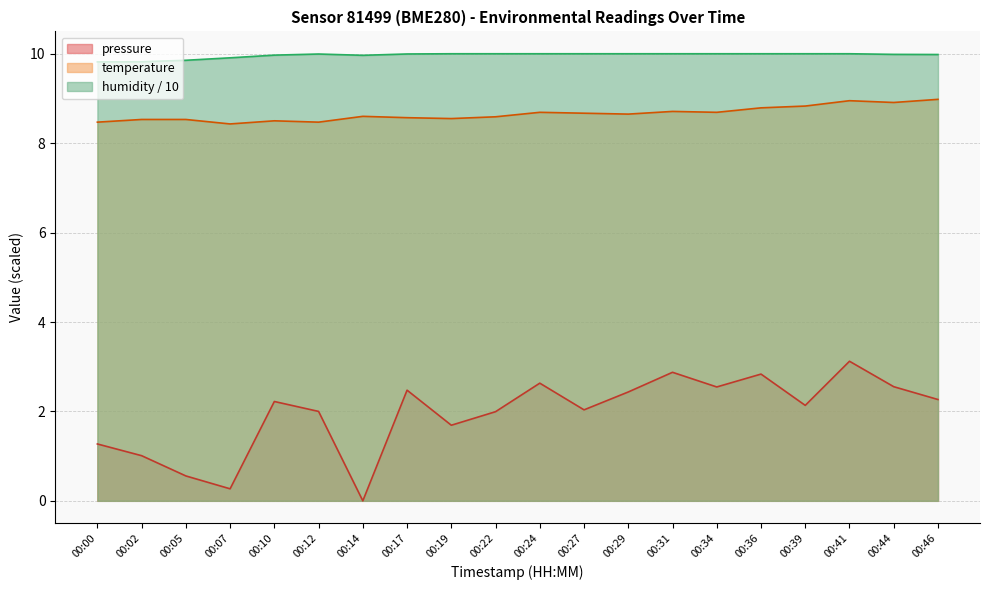

Does the chart display data point markers on the line(s)?

No